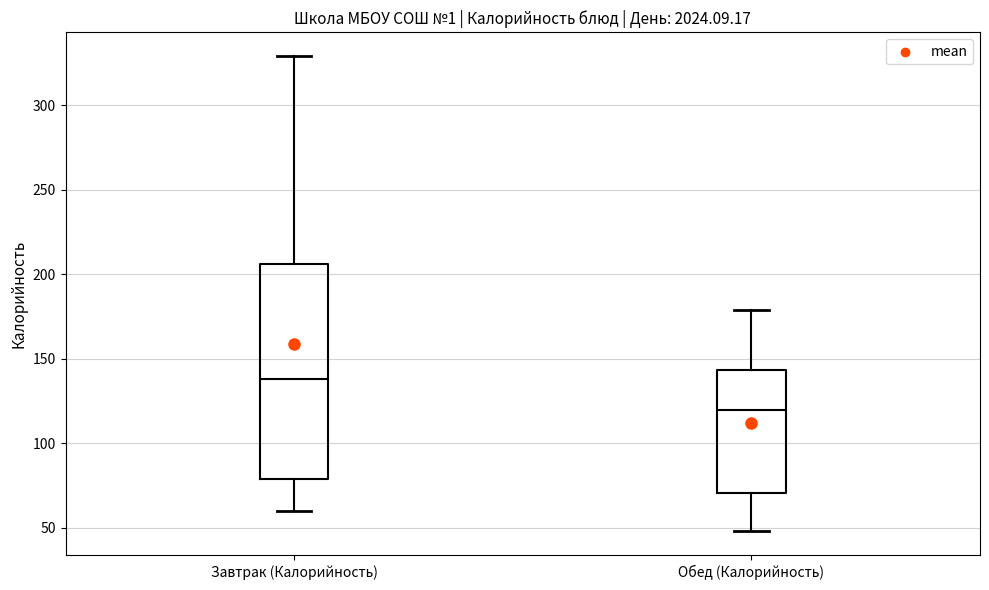

Which box is the tallest, from its lower edge to its upper edge?

Завтрак (Калорийность)